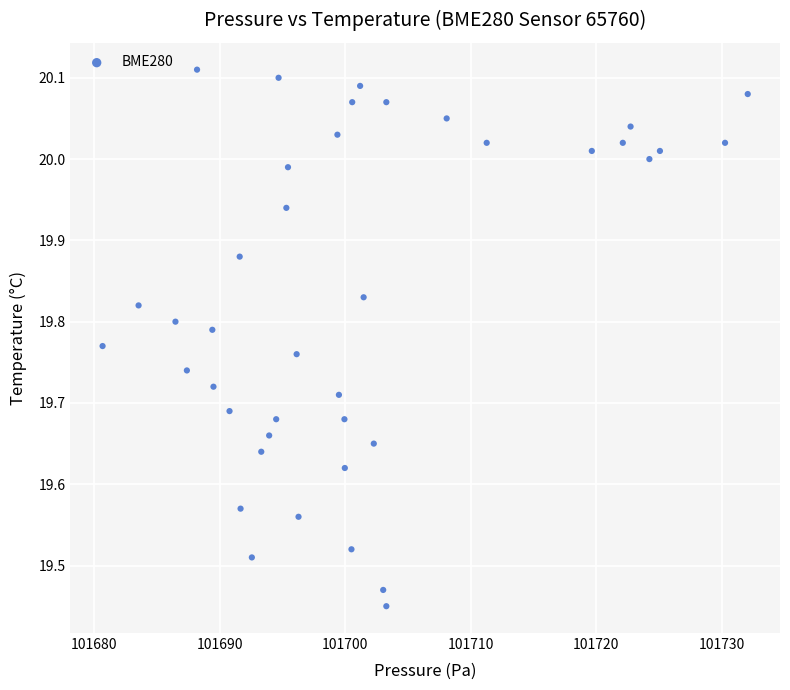

What is the range of X values (max minus min)?

51.4